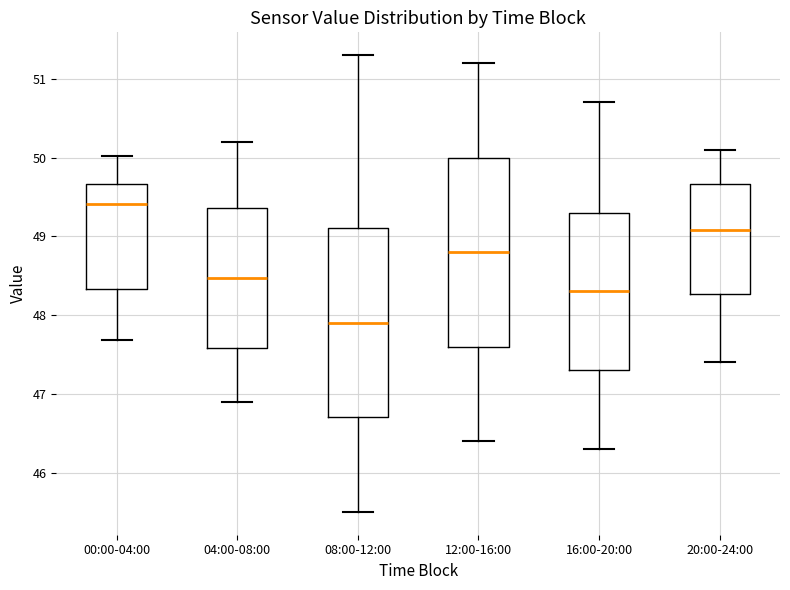

Reading left to right, transcribe this box plot: for each box, give where its median line is, the range the box spans, and where its two whiskers end, as read against the y-axis. The values are not printed on the chart, so give them approximately, as read against the axis.

00:00-04:00: median 49.4, box 48.3 to 49.7, whiskers 47.7 to 50.0
04:00-08:00: median 48.5, box 47.6 to 49.4, whiskers 46.9 to 50.2
08:00-12:00: median 47.9, box 46.7 to 49.1, whiskers 45.5 to 51.3
12:00-16:00: median 48.8, box 47.6 to 50.0, whiskers 46.4 to 51.2
16:00-20:00: median 48.3, box 47.3 to 49.3, whiskers 46.3 to 50.7
20:00-24:00: median 49.1, box 48.3 to 49.7, whiskers 47.4 to 50.1